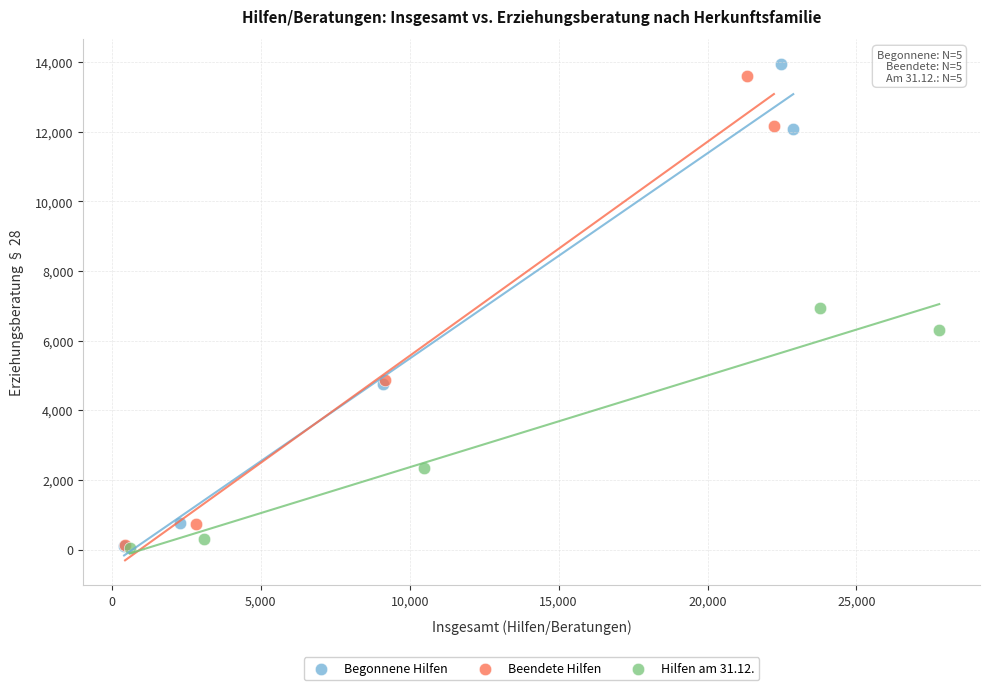

Which series has the largest Y range (max minus min)?

Begonnene Hilfen